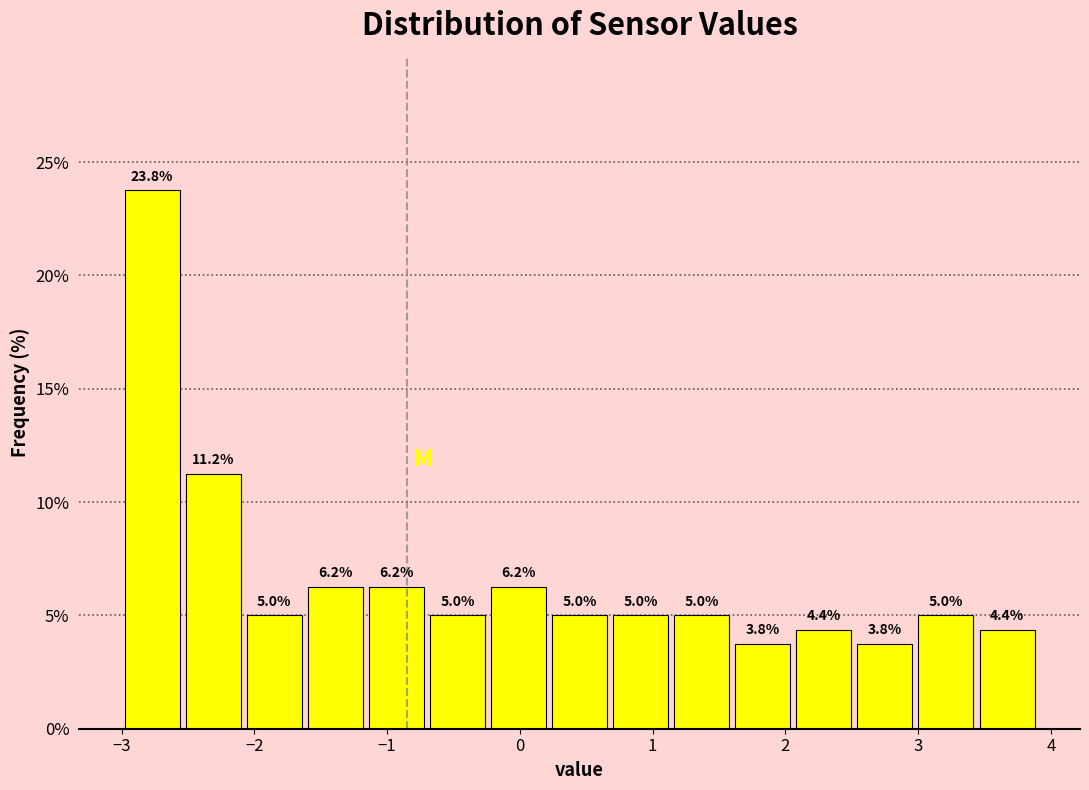

Over which range of the x-axis is the bar tallest?

-3.00 to -2.54